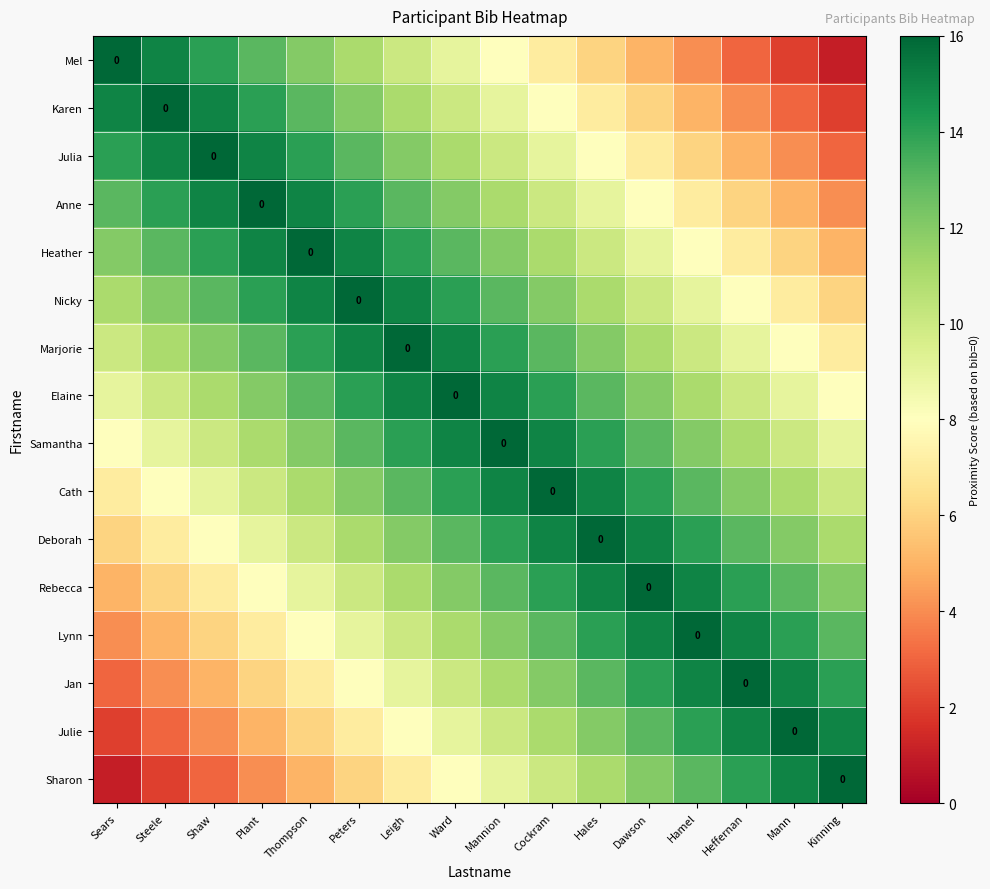

Which has a higher value, Hales or Leigh?

Leigh